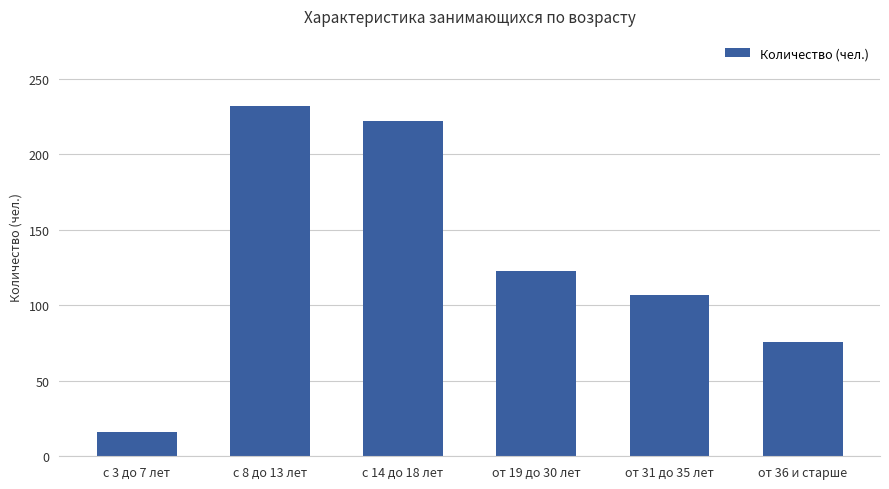

At which label does the data first exceed 123?

с 8 до 13 лет